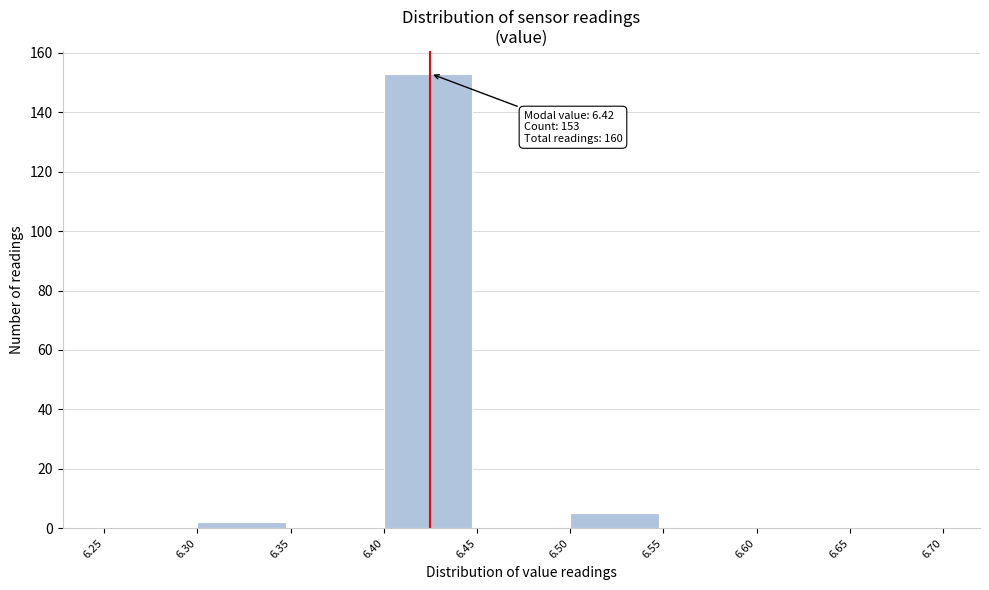

Which range on the x-axis has the tallest bar?

6.40 to 6.45